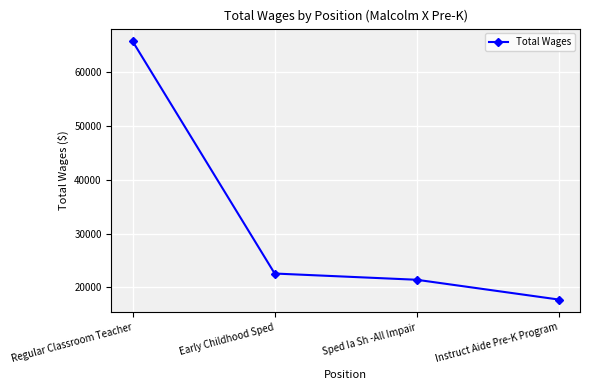

Between Sped Ia Sh -All Impair and Instruct Aide Pre-K Program, which is larger?

Sped Ia Sh -All Impair